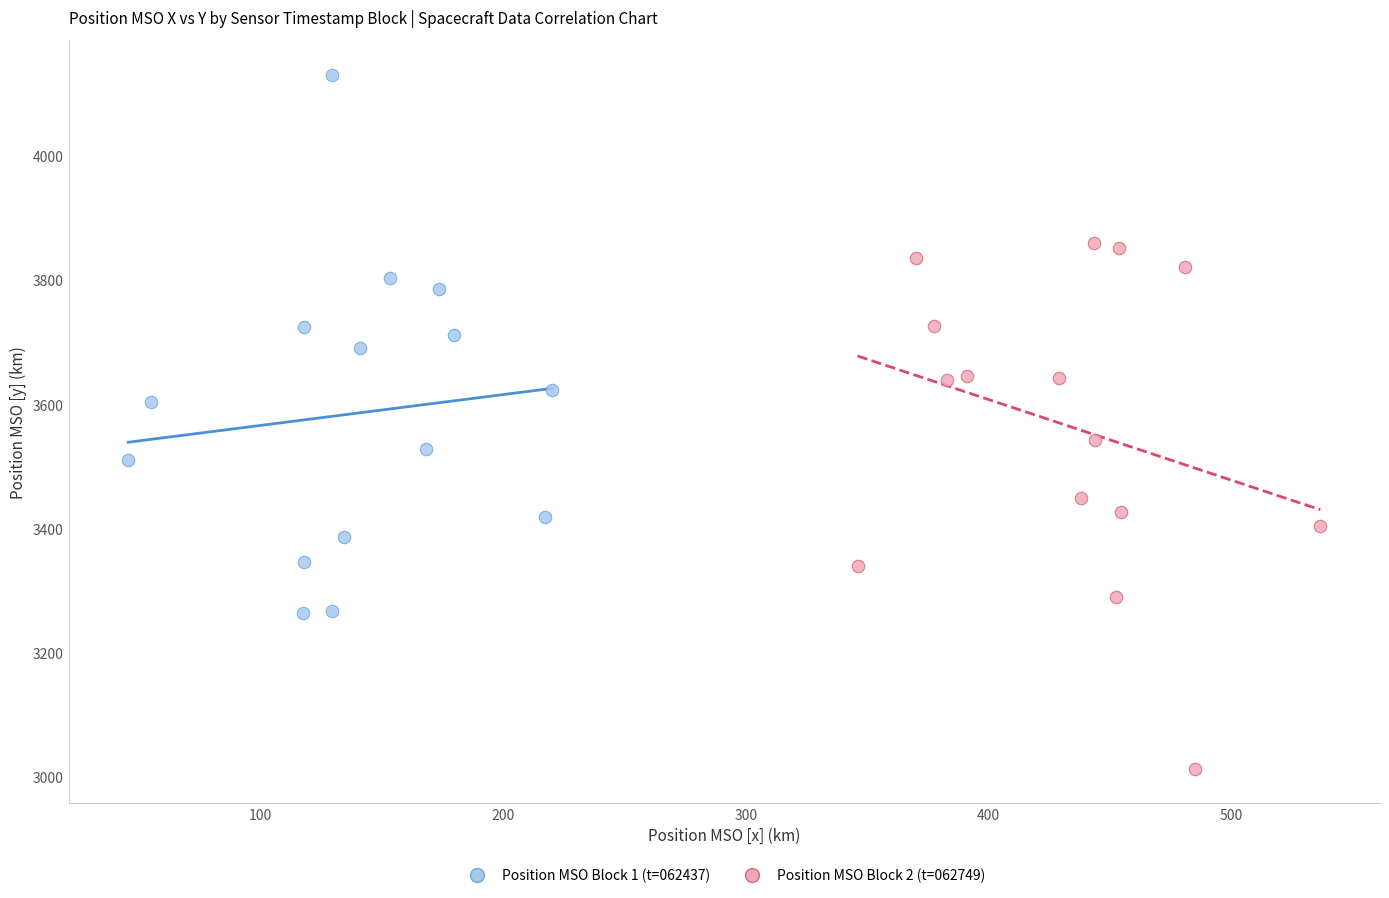

Which series contains the lowest Y value?

Position MSO Block 2 (t=062749)